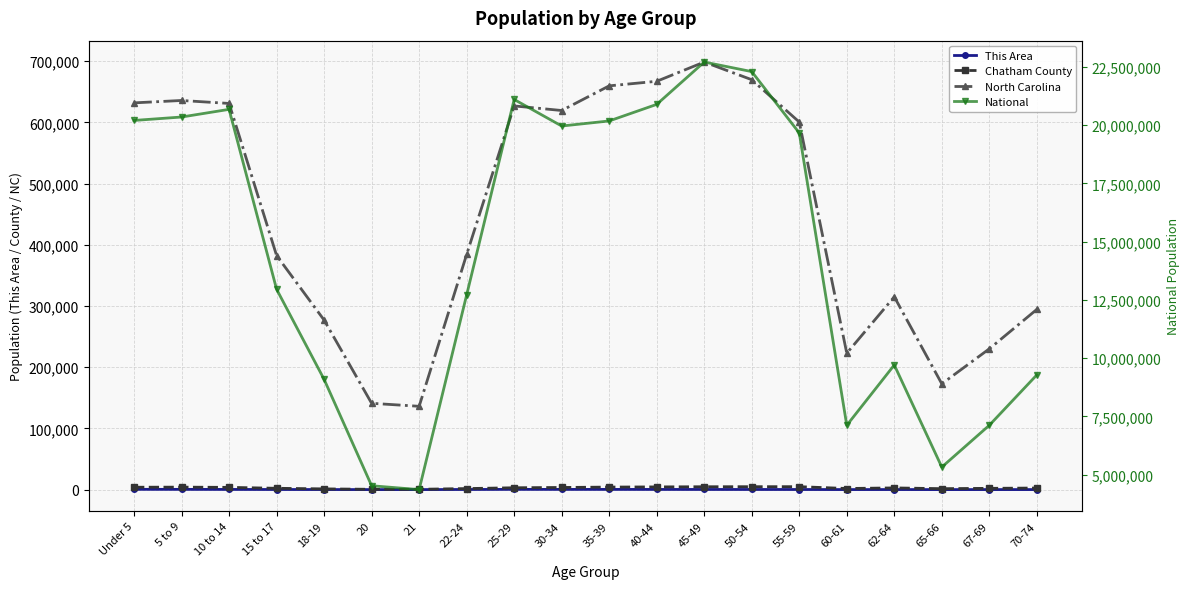

List the labels in order of This Area value, largest first.

Under 5, 5 to 9, 25-29, 30-34, 35-39, 10 to 14, 40-44, 45-49, 50-54, 22-24, 15 to 17, 55-59, 18-19, 62-64, 60-61, 70-74, 67-69, 21, 20, 65-66